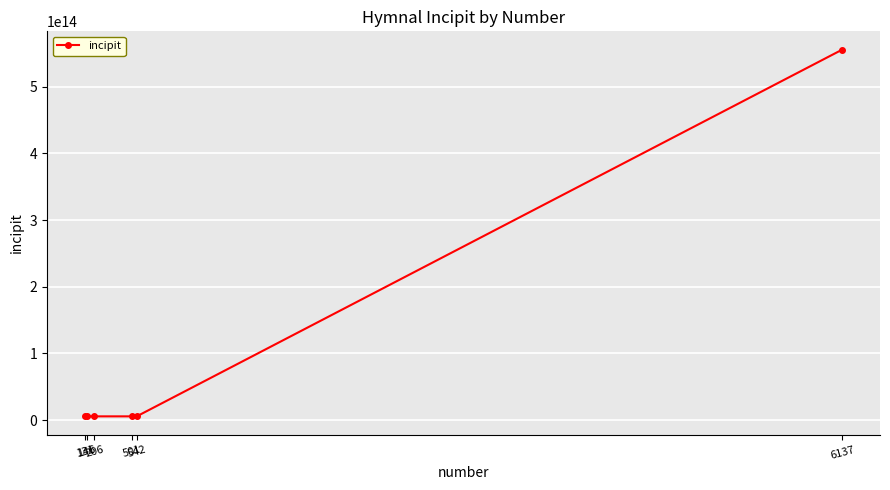

What value does the data have at 542, to the nearest 10?

5555566551240